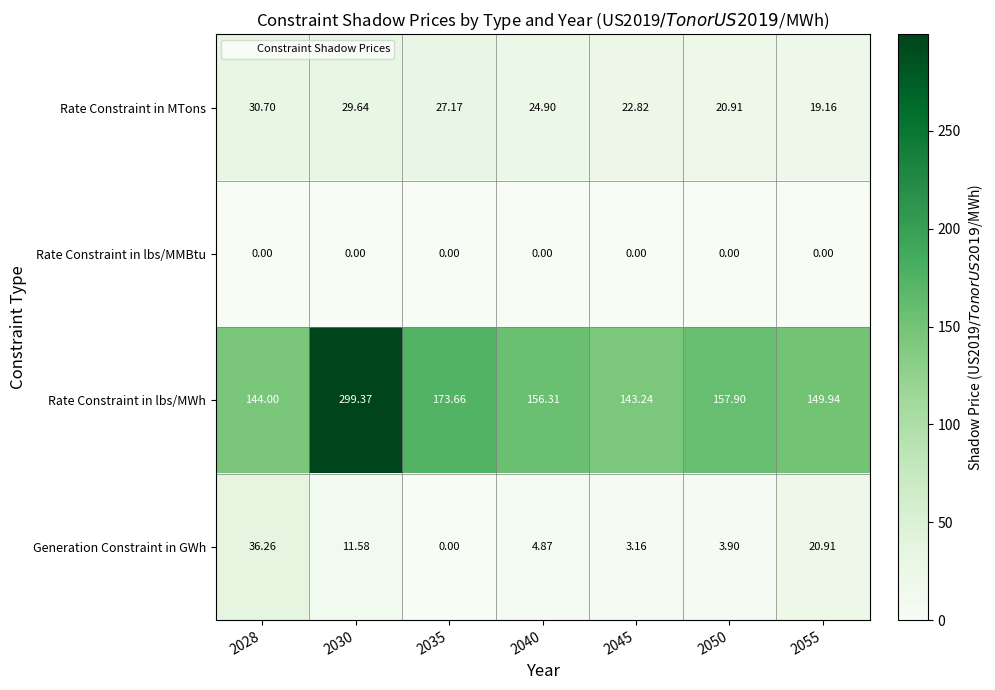

How many data points does each series have?

7